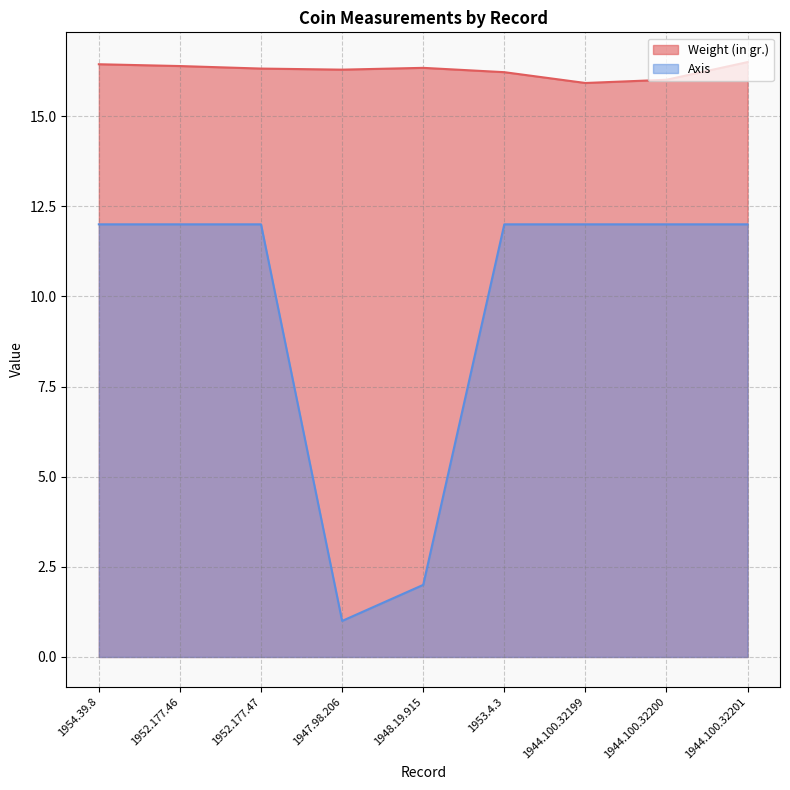

List the labels in order of Weight (in gr.) value, largest first.

1944.100.32201, 1954.39.8, 1952.177.46, 1948.19.915, 1952.177.47, 1947.98.206, 1953.4.3, 1944.100.32200, 1944.100.32199